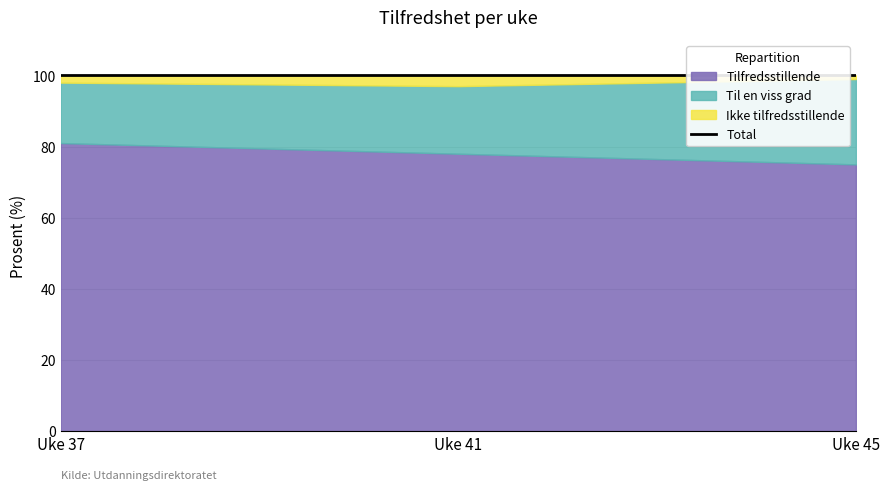

Rank the series by their average value, from lowest to highest.

Ikke tilfredsstillende, Til en viss grad, Tilfredsstillende